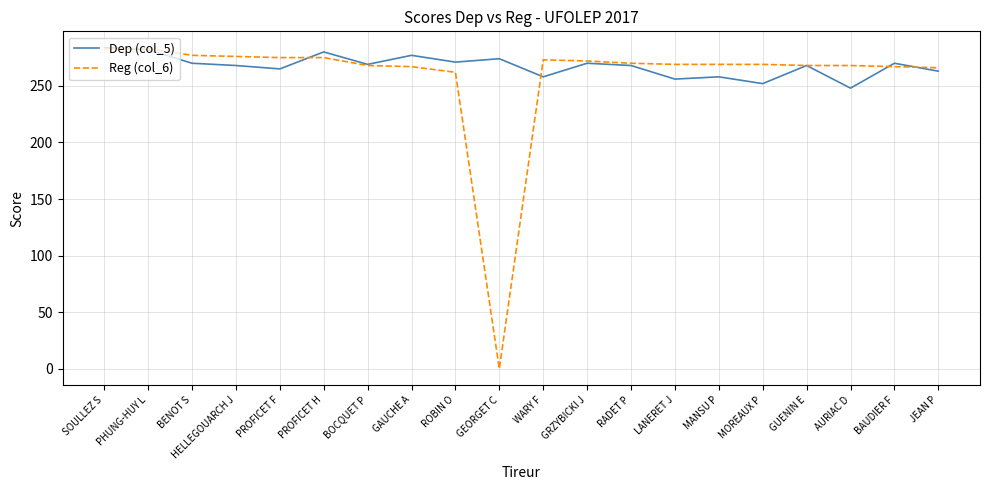

The Dep (col_5) series shows 277 at GAUCHE A. True or false?

True